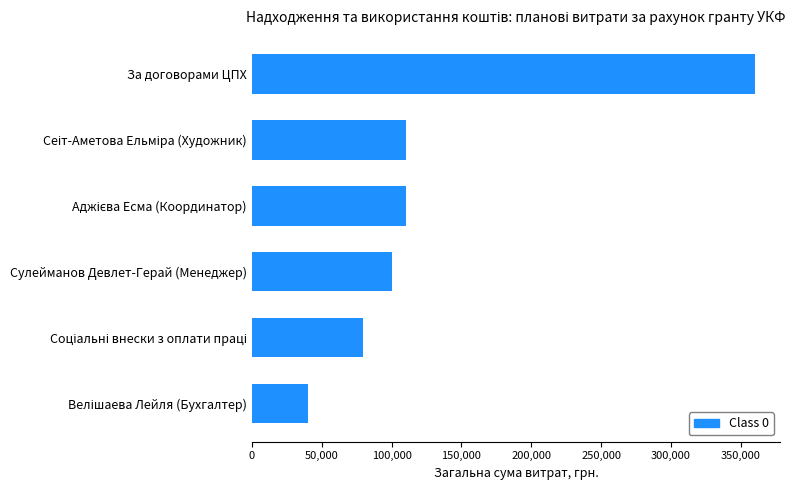

What is the difference between the maximum and second lowest values?

280800